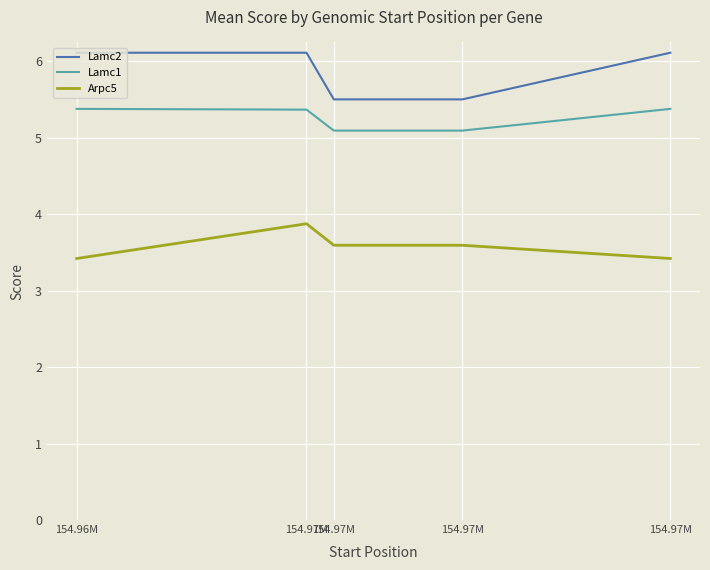

Does the chart display data point markers on the line(s)?

No